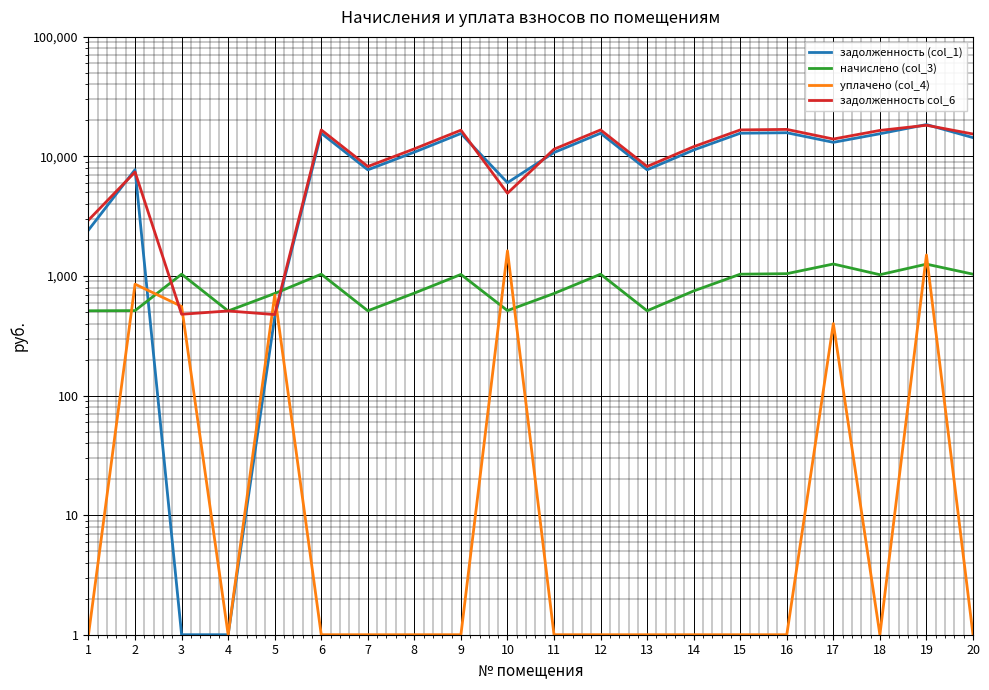

Reading left to right, what are all the values shown in this chart?

задолженность (col_1): 1=2424.6	2=7755.4	3=1.0	4=1.0	5=453.6	6=15639.1	7=7729.7	8=10862.6	9=15562.1	10=6035.4	11=10785.6	12=15639.1	13=7729.7	14=11324.9	15=15639.1	16=15793.2	17=13125.2	18=15485.0	19=18477.5	20=14372.4
начислено (col_3): 1=512.0	2=513.7	3=1035.9	4=510.3	5=714.4	6=1035.9	7=512.0	8=719.5	9=1030.8	10=513.7	11=714.4	12=1035.9	13=512.0	14=750.1	15=1035.9	16=1046.1	17=1260.5	18=1025.7	19=1257.0	20=1035.9
уплачено (col_4): 1=1.0	2=855.0	3=557.0	4=1.0	5=692.0	6=1.0	7=1.0	8=1.0	9=1.0	10=1624.0	11=1.0	12=1.0	13=1.0	14=1.0	15=1.0	16=1.0	17=400.0	18=1.0	19=1500.0	20=1.0
задолженность col_6: 1=2936.7	2=7414.1	3=478.9	4=510.3	5=476.0	6=16675.0	7=8241.7	8=11582.2	9=16592.9	10=4925.1	11=11500.0	12=16675.0	13=8241.7	14=12075.0	15=16675.0	16=16839.3	17=13985.6	18=16510.7	19=18234.5	20=15408.3